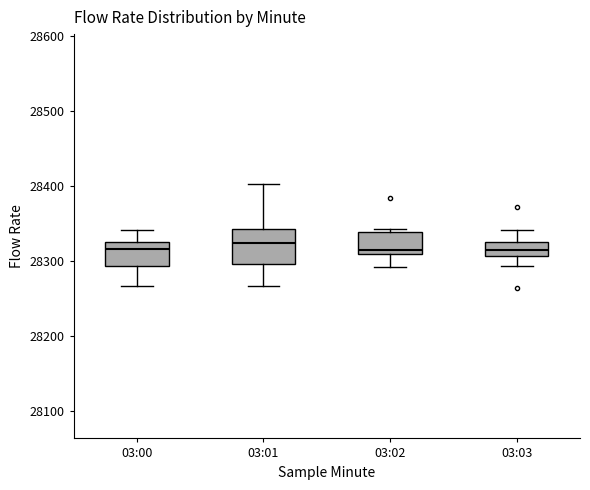

Reading left to right, transcribe this box plot: for each box, give where its median line is, the range the box spans, and where its two whiskers end, as read against the y-axis. The values are not printed on the chart, so give them approximately, as read against the axis.

03:00: median 28320, box 28290 to 28330, whiskers 28270 to 28340
03:01: median 28320, box 28300 to 28340, whiskers 28270 to 28400
03:02: median 28310 (just above the box's lower edge), box 28310 to 28340, whiskers 28290 to 28340 (just above the box's upper edge)
03:03: median 28310 (inside the box), box 28310 to 28320, whiskers 28290 to 28340